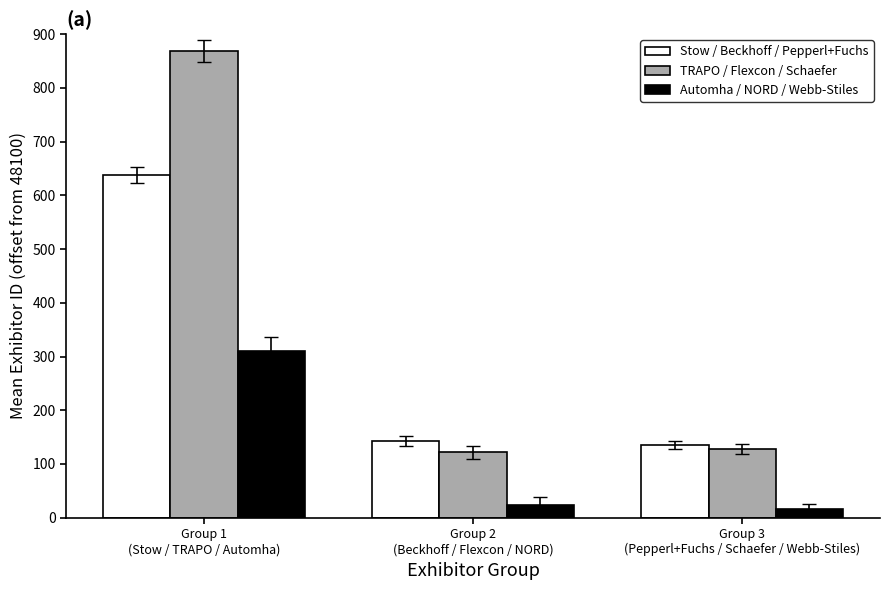

Reading left to right, what are all the values shown in this chart?

Stow / Beckhoff / Pepperl+Fuchs: 637.5	143.0	135.0
TRAPO / Flexcon / Schaefer: 869.0	122.0	127.5
Automha / NORD / Webb-Stiles: 311.0	24.0	16.0